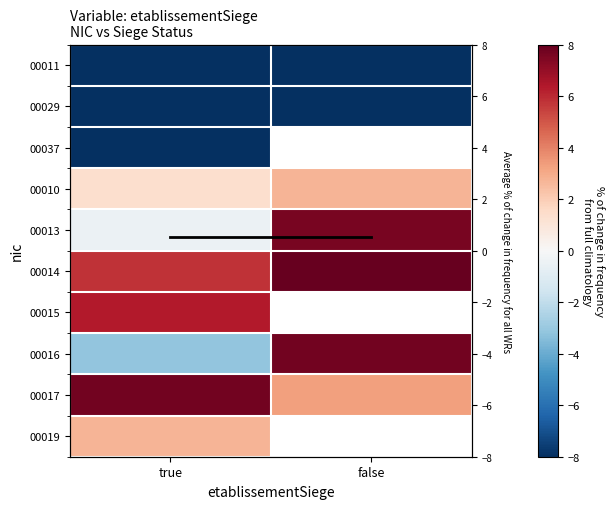

The value of 00037 at true is -8.0. True or false?

True